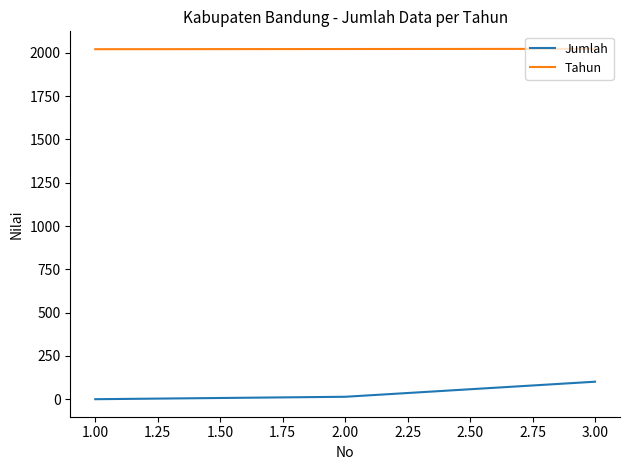

What is the highest value of the Tahun series?

2023